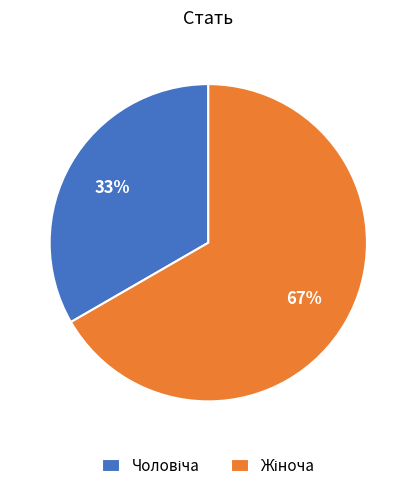

Is there any slice that represents more than half of the pie?

Yes